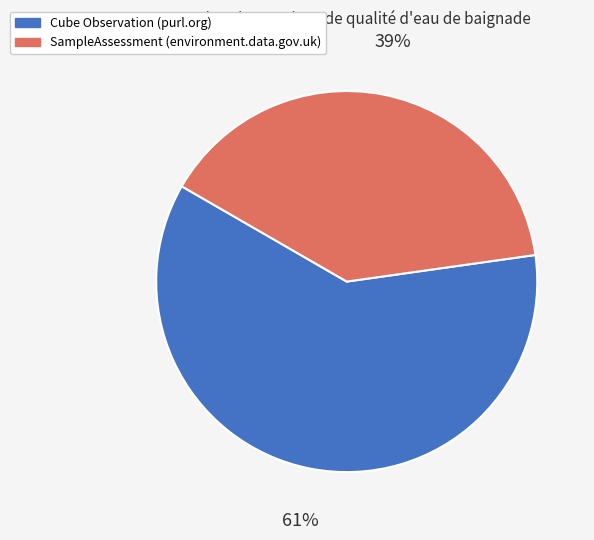

To the nearest percent, what is the average slice percentage?

50%